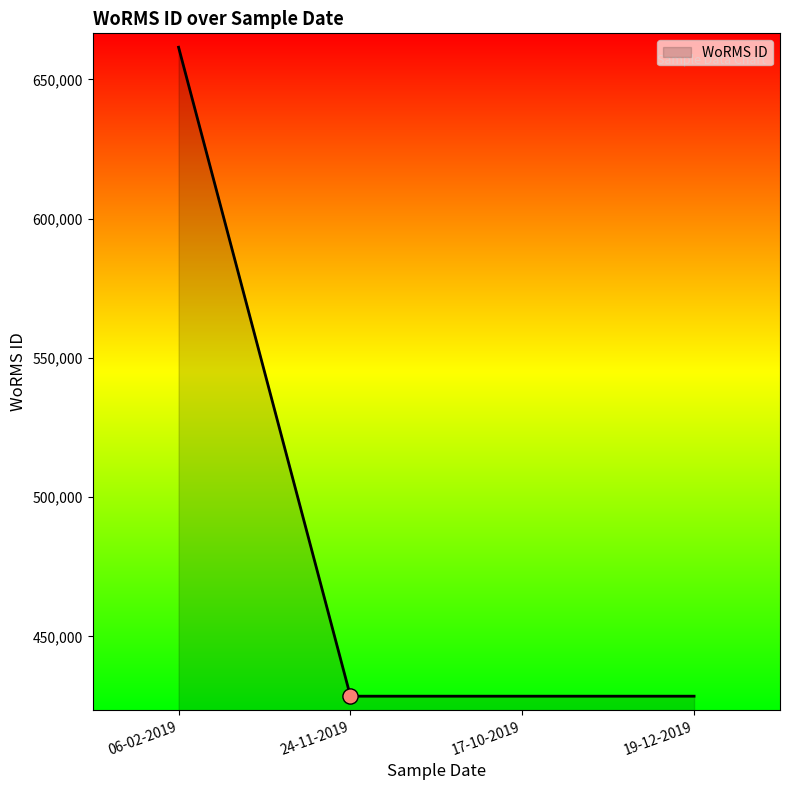

Approximately how many times larger is the value at 06-02-2019 compared to 24-11-2019?

1.5